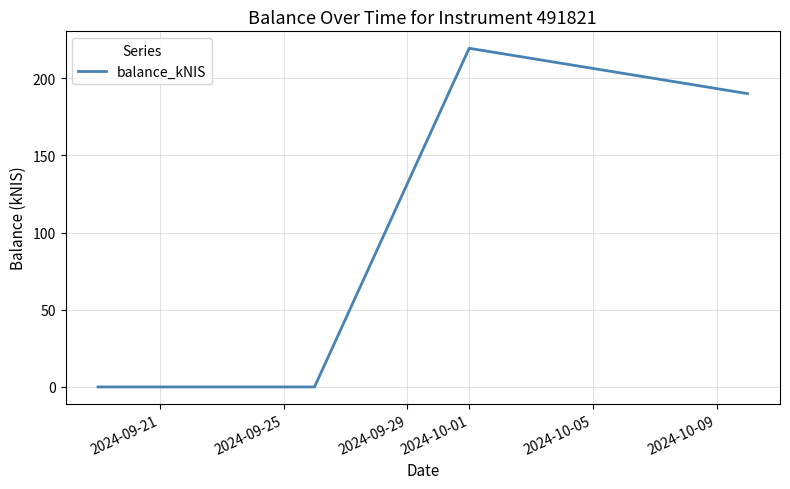

How many interior local peaks (higher than both neighbors) does the data have?

1